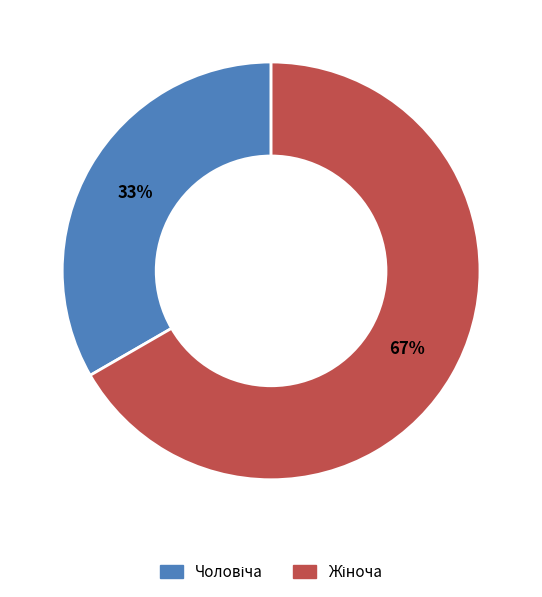

To the nearest percent, what is the average slice percentage?

50%